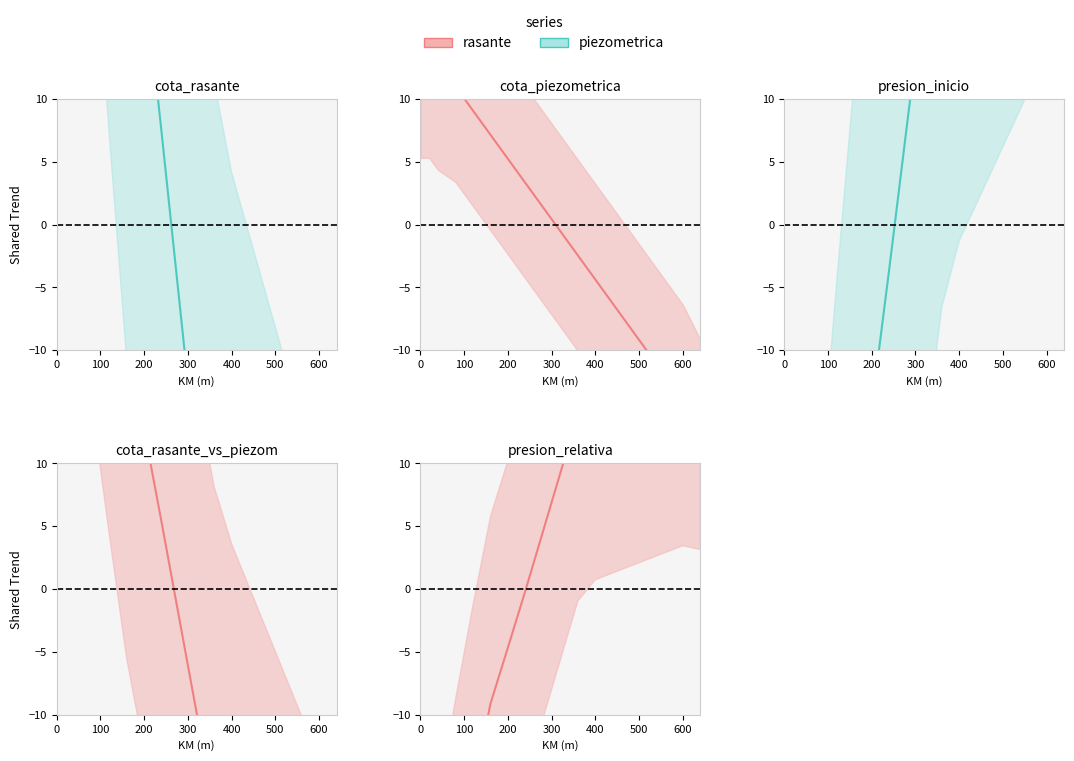

Where is the first local minimum for presion_inicio?

200